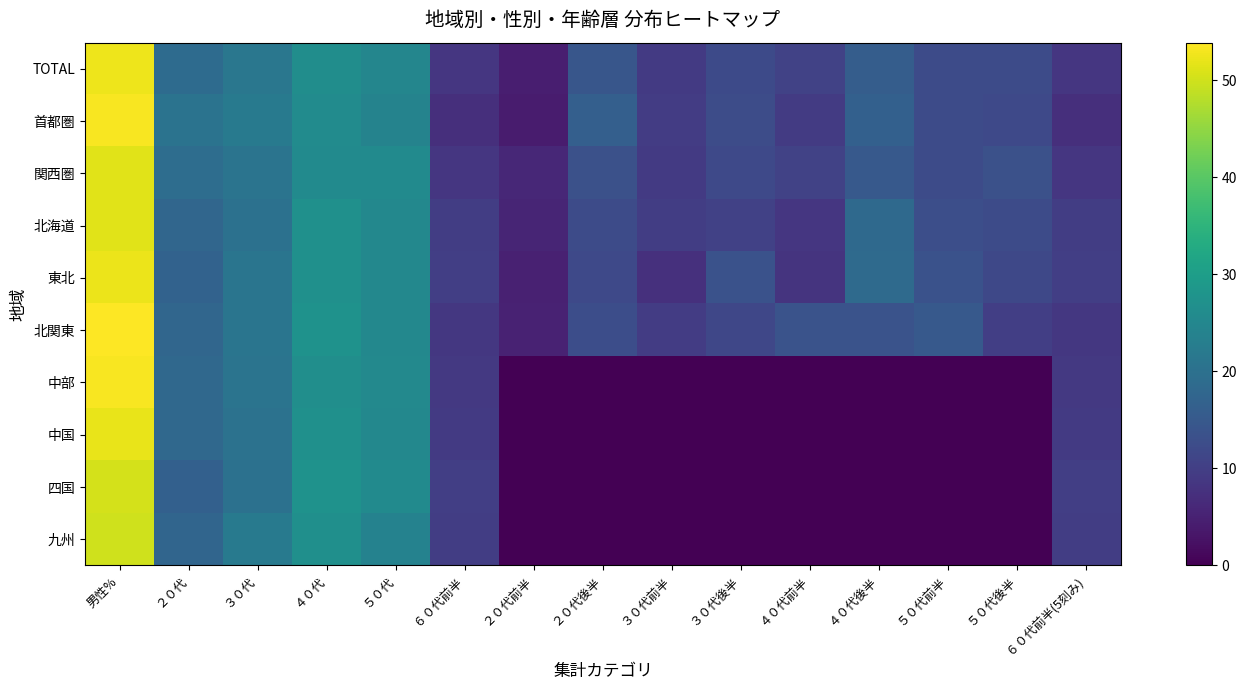

At which category is the sum across all series the highest?

男性%